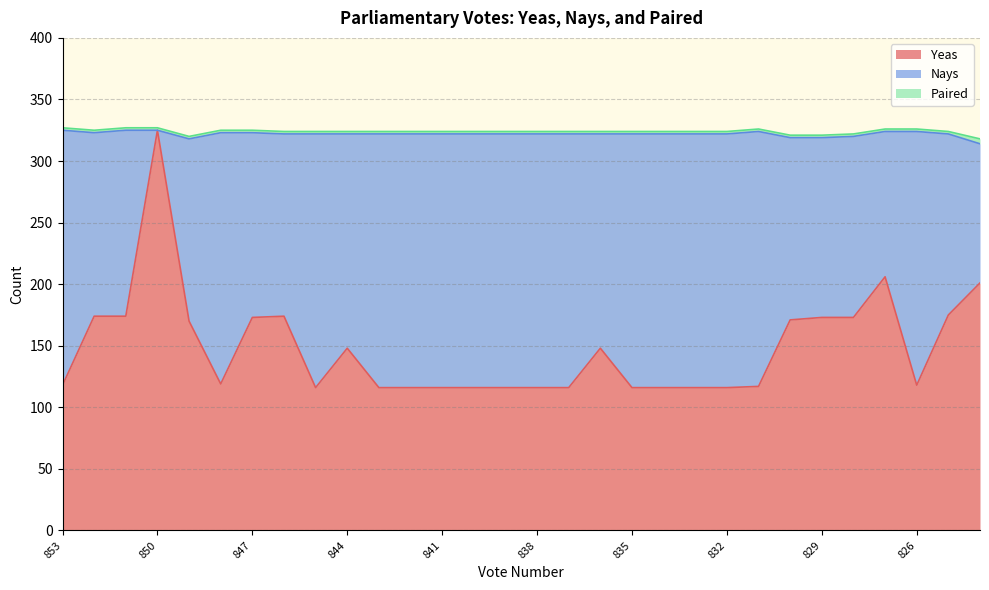

How many interior local peaks does the Yeas series have?

5